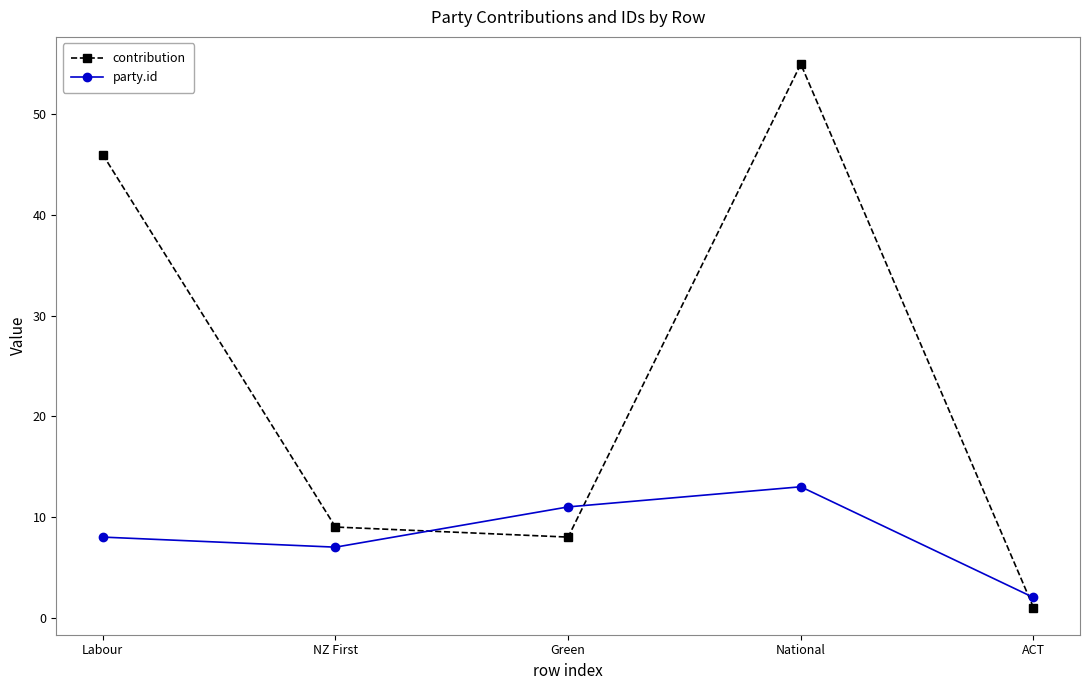

True or false: party.id has a value of 13 at National.

True